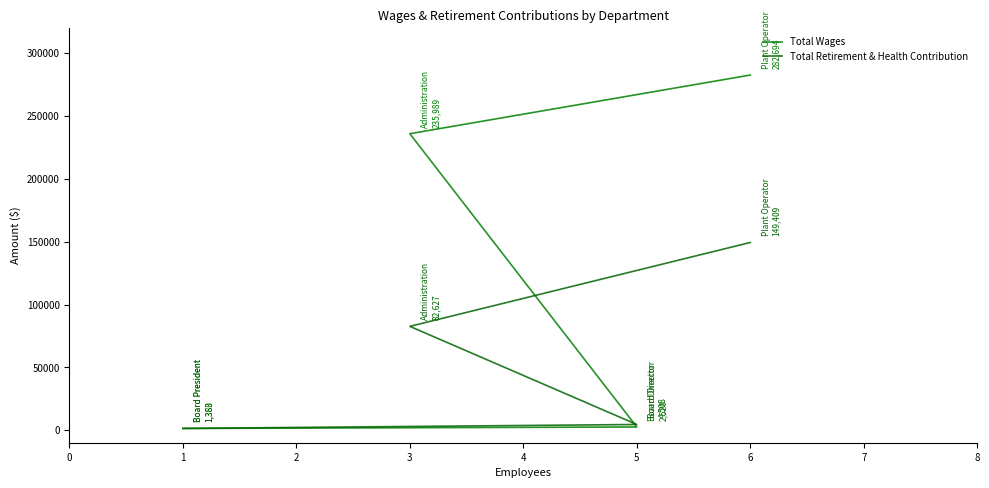

What is the total value across all series at 5?

7028